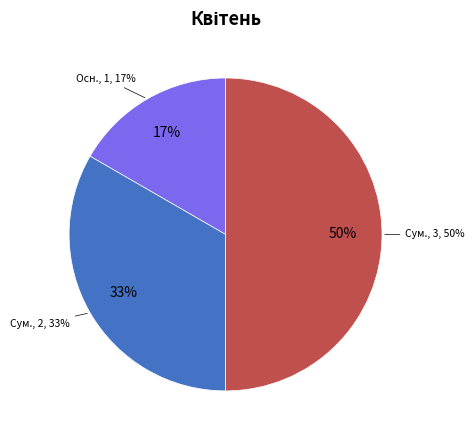

True or false: Суміщення accounts for 44% of the total.

False